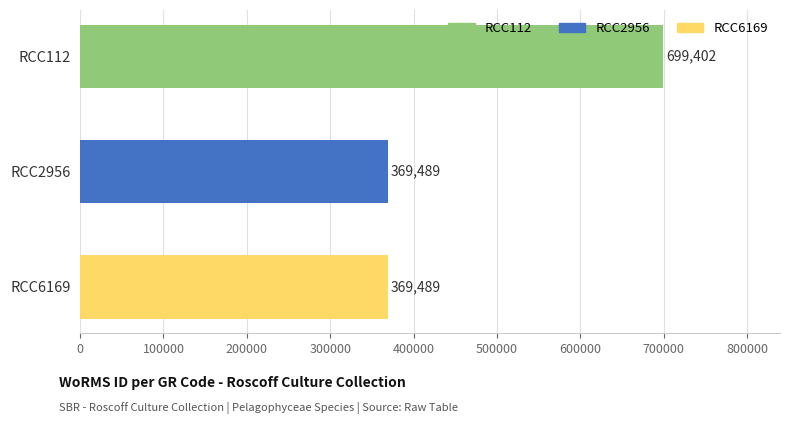

Reading top to bottom, transcribe all the data shown in this chart.

RCC112=699402	RCC2956=369489	RCC6169=369489